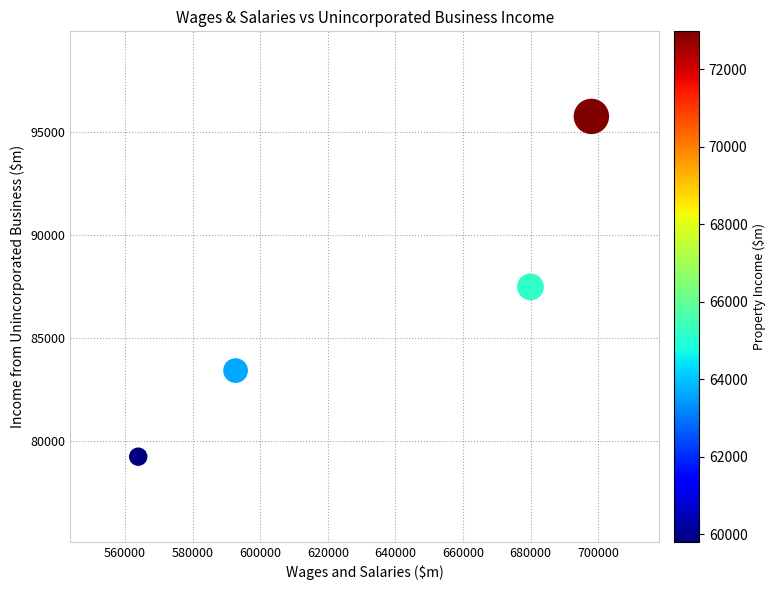

What is the range of Y values (max minus min)?

16488